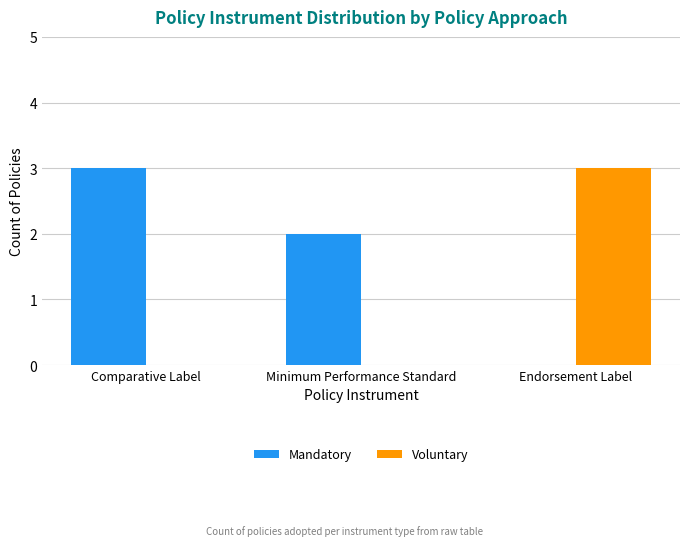

What are all the series names shown in the legend?

Mandatory, Voluntary